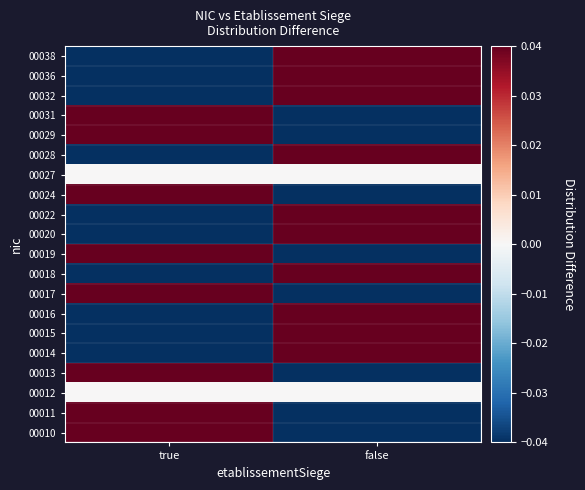

At how many categories does at least one series exceed 0?

2